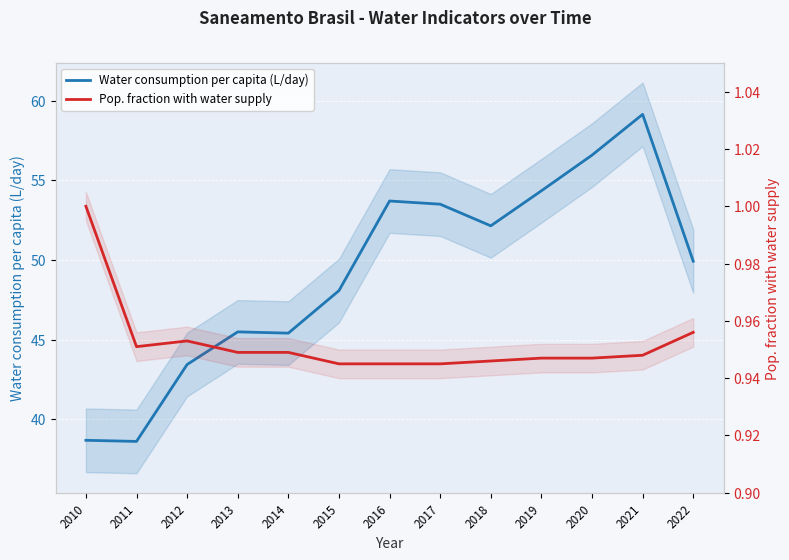

What is the sum of the Pop. fraction with water supply values at 2022 and 2021?

1.9